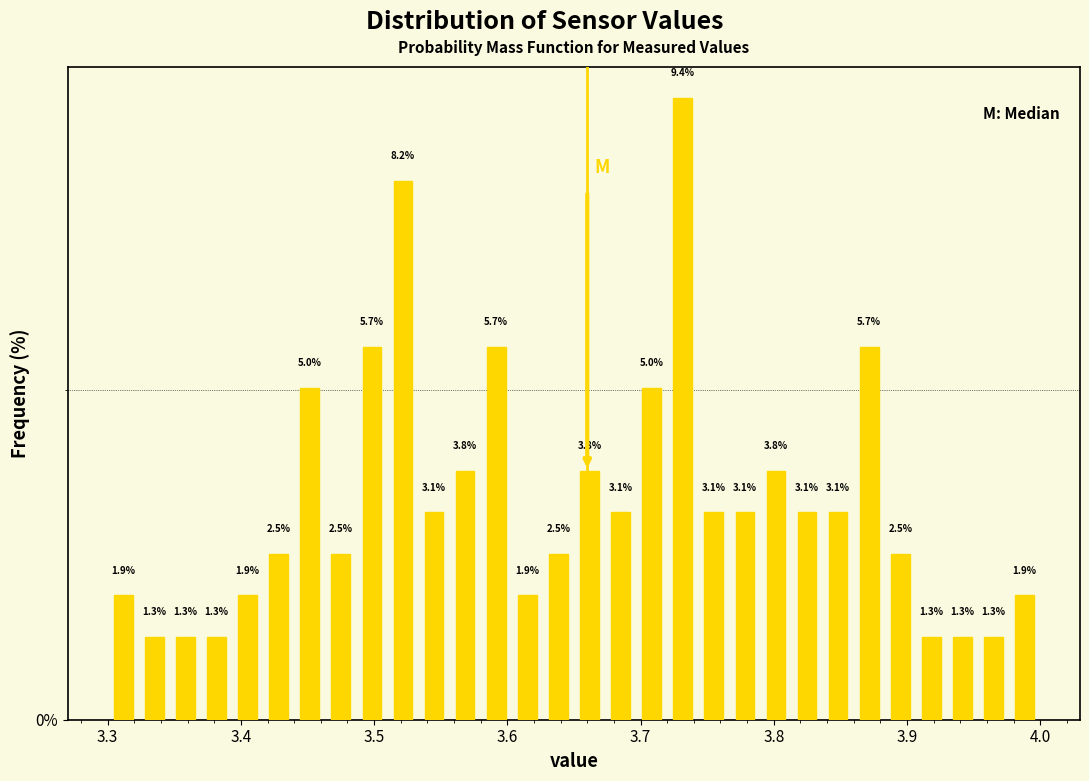

Read against the x-axis, roughly where is the centre of the tallest bar?

3.73